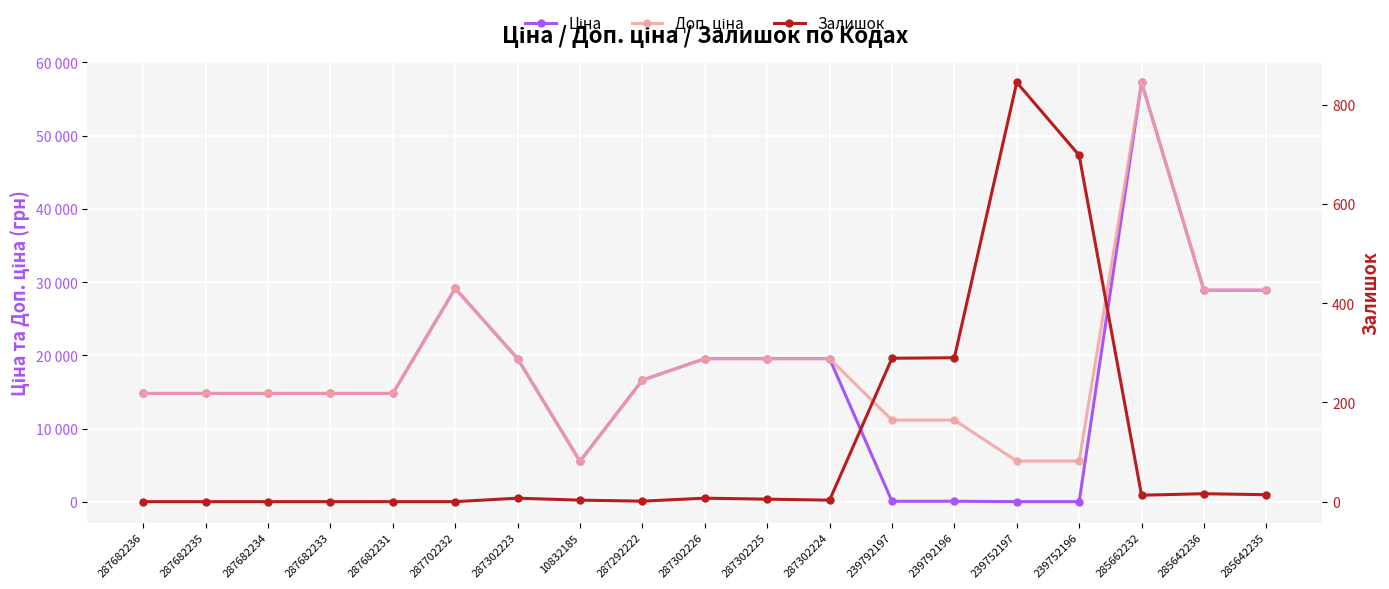

True or false: Залишок has a value of 84.0 at 239792196.

False